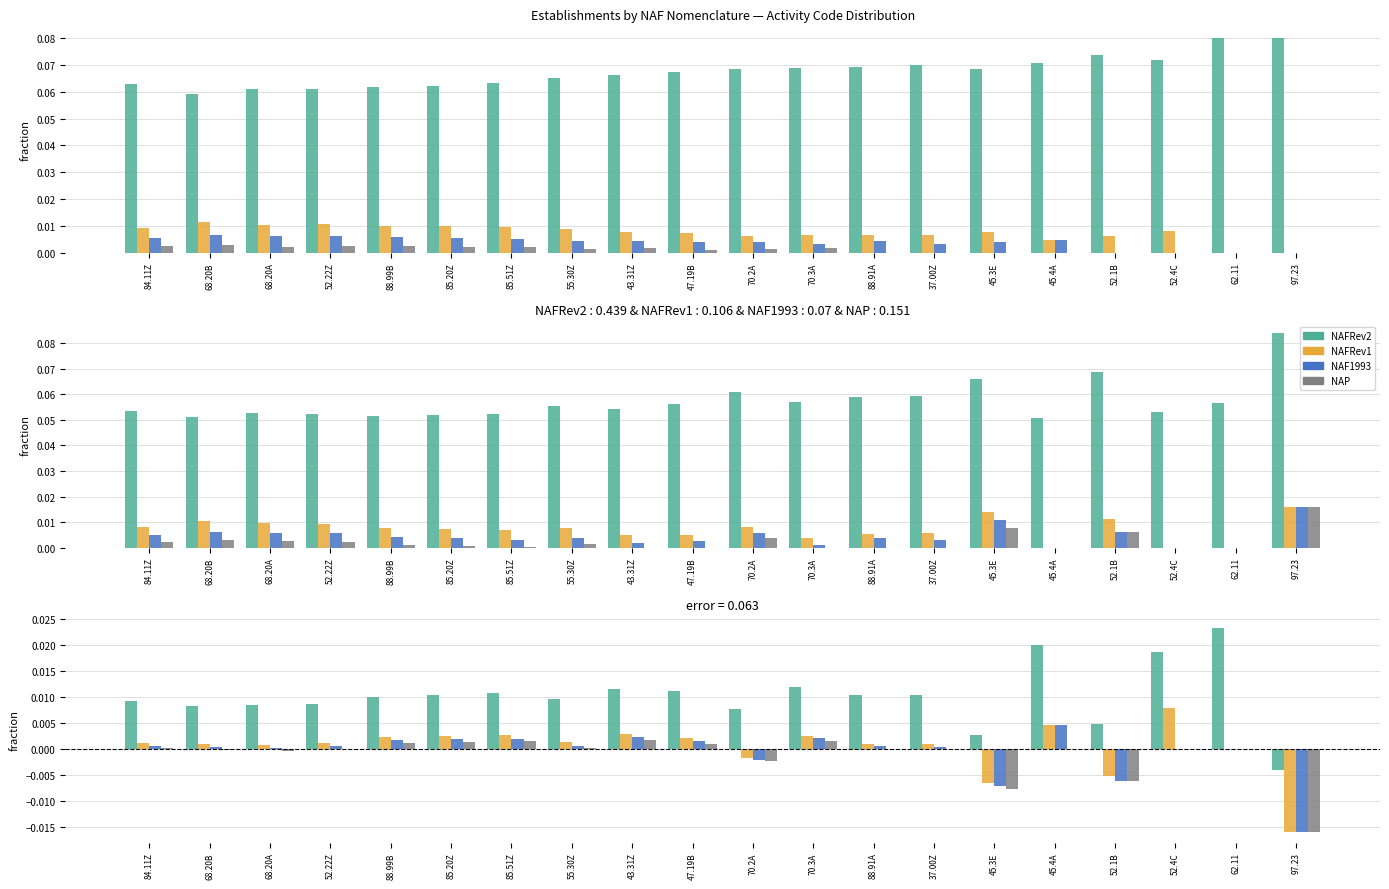

The value of NAFRev1 at 62.11 is 0.0. True or false?

True